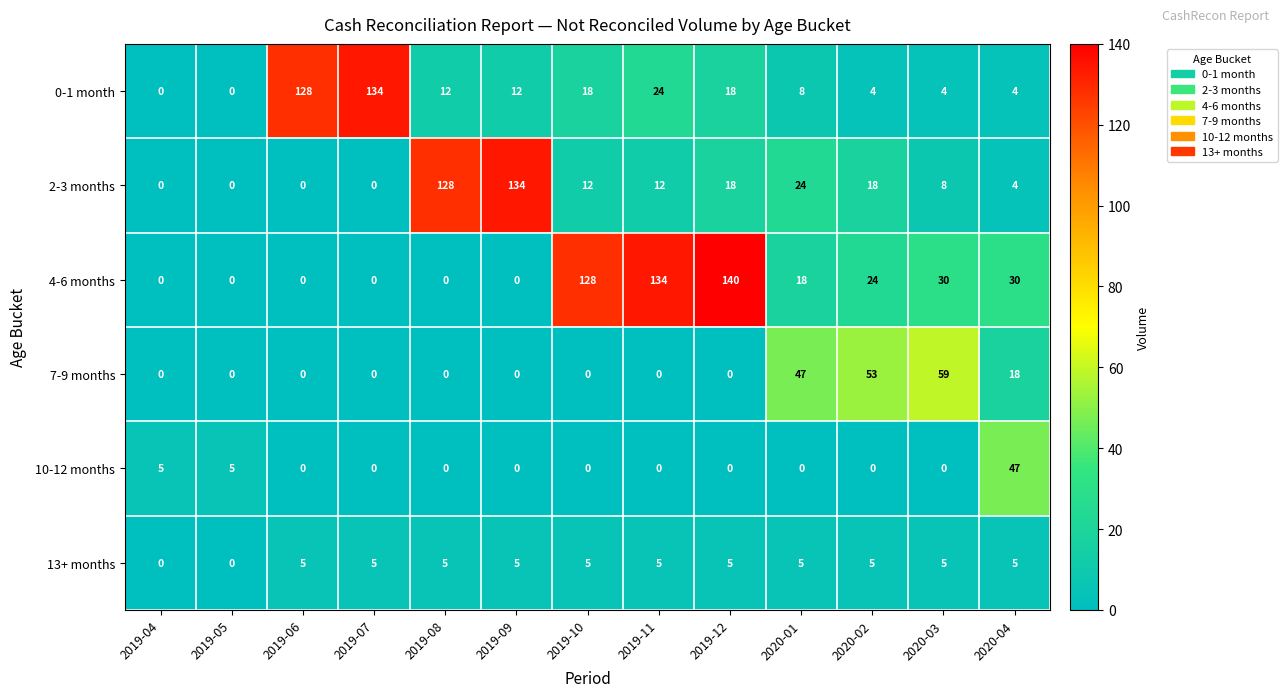

What is the sum of all 0-1 month values?

366